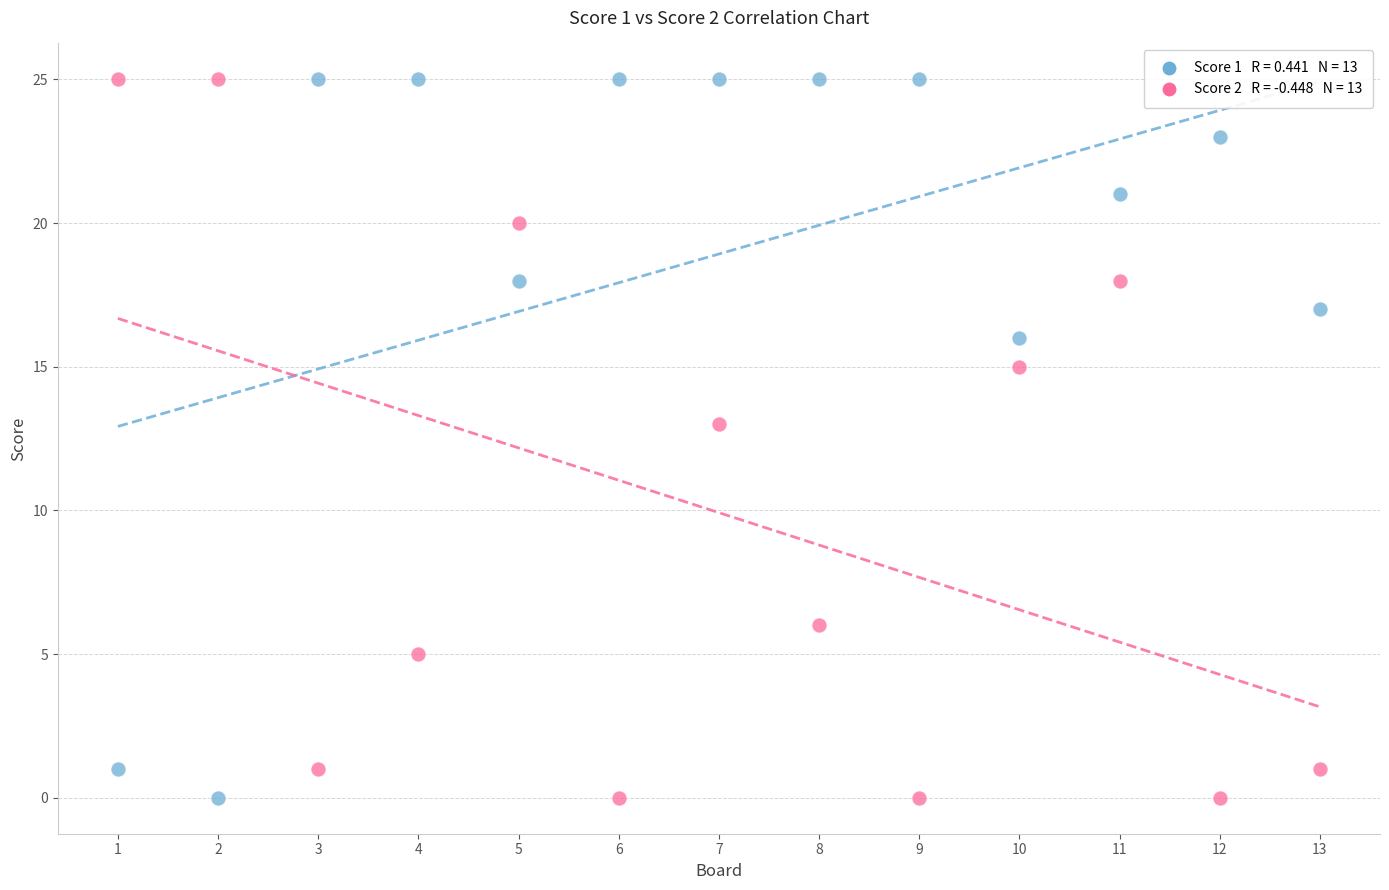

Across all series, what Y value is closest to 12?

13